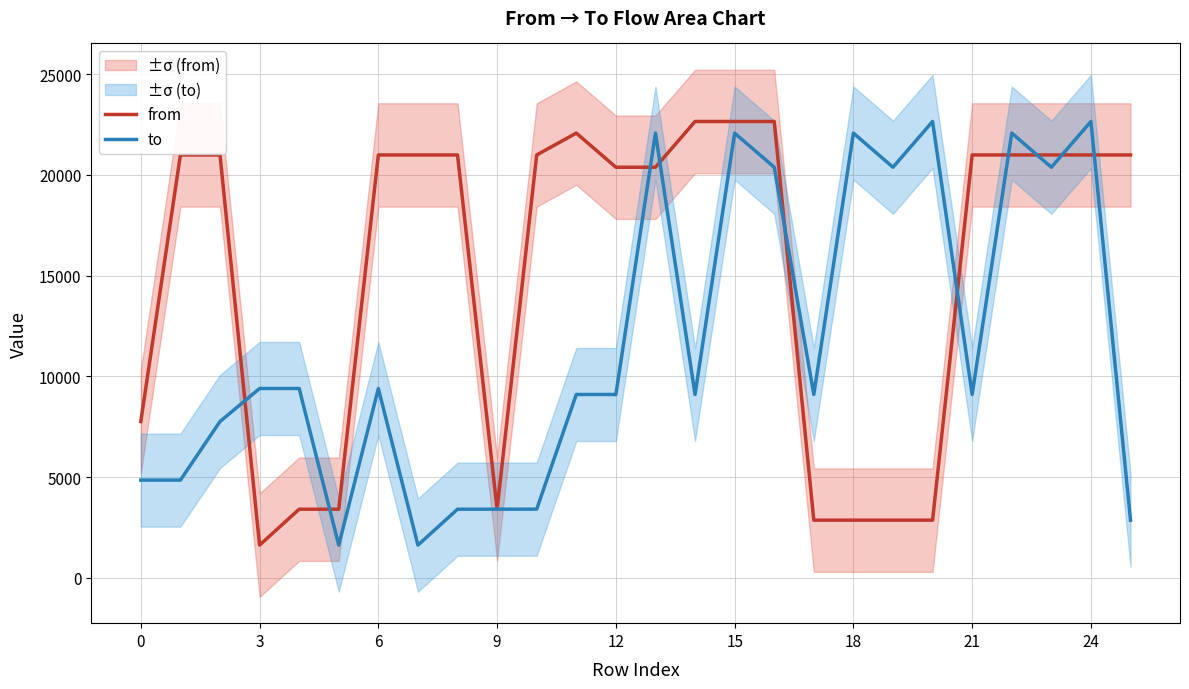

List the series in order of their peak value, highest first.

from, to